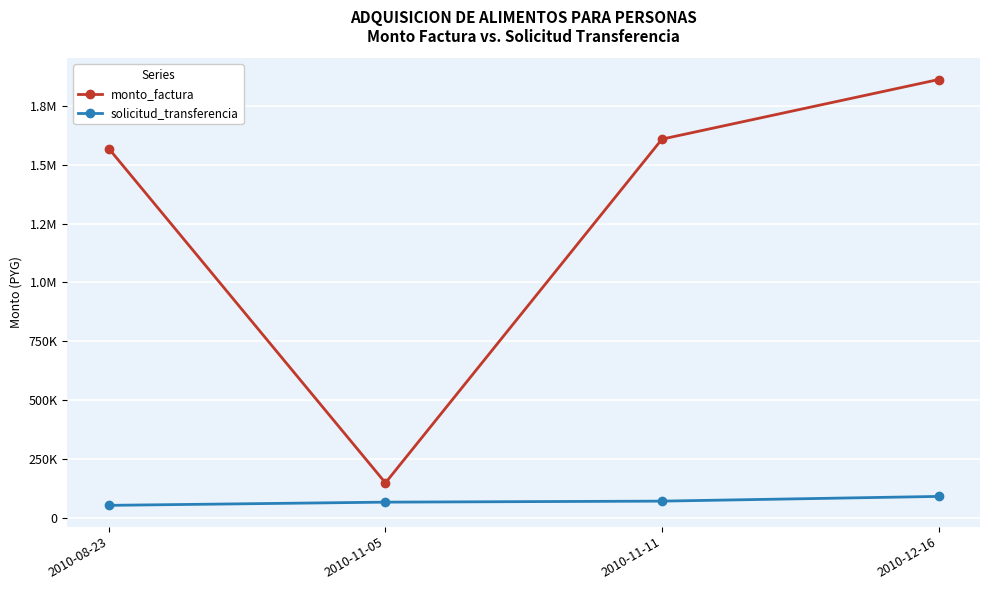

What are all the series names shown in the legend?

monto_factura, solicitud_transferencia